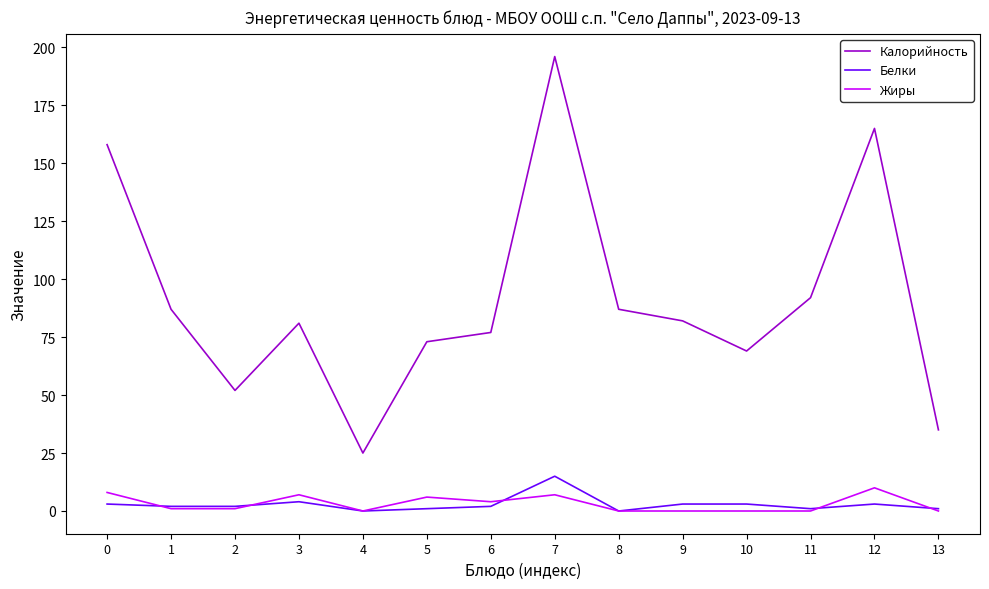

Does the chart display data point markers on the line(s)?

No